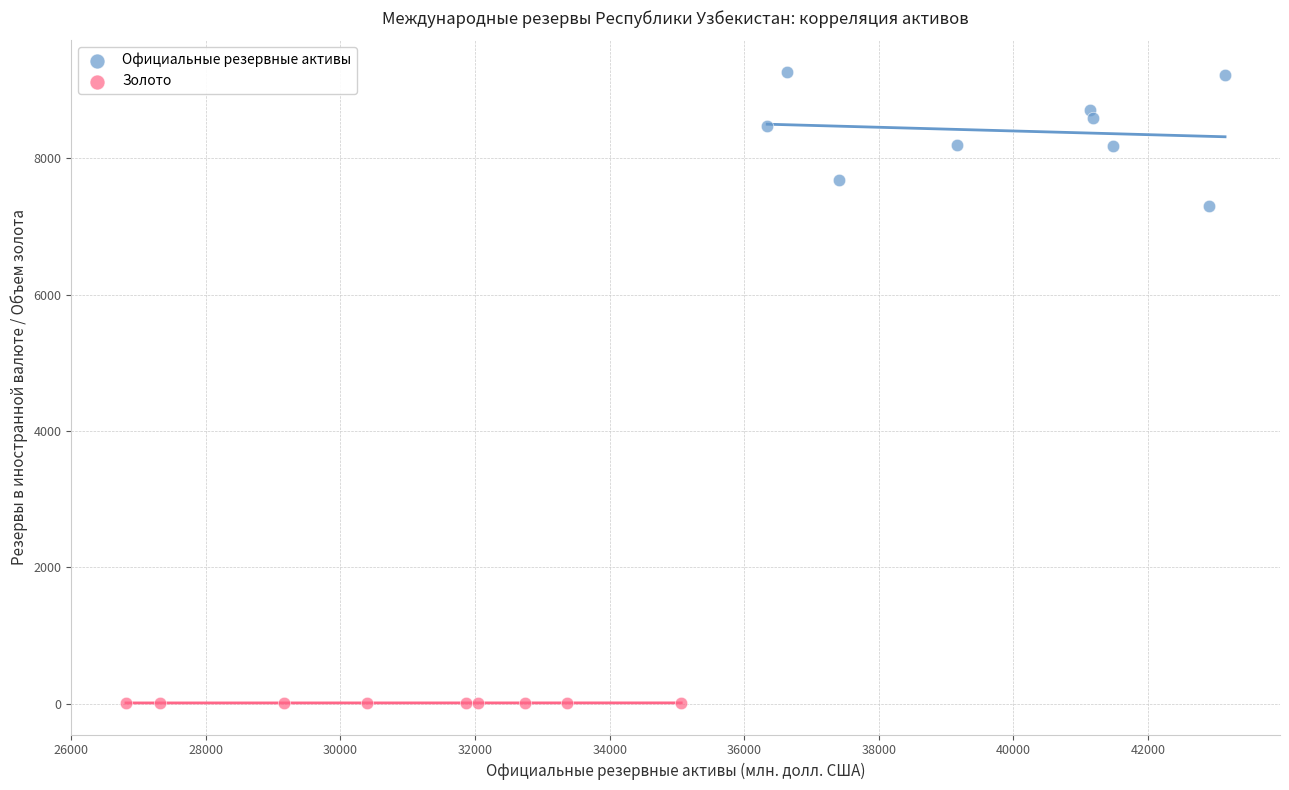

What are all the series names shown in the legend?

Официальные резервные активы, Золото